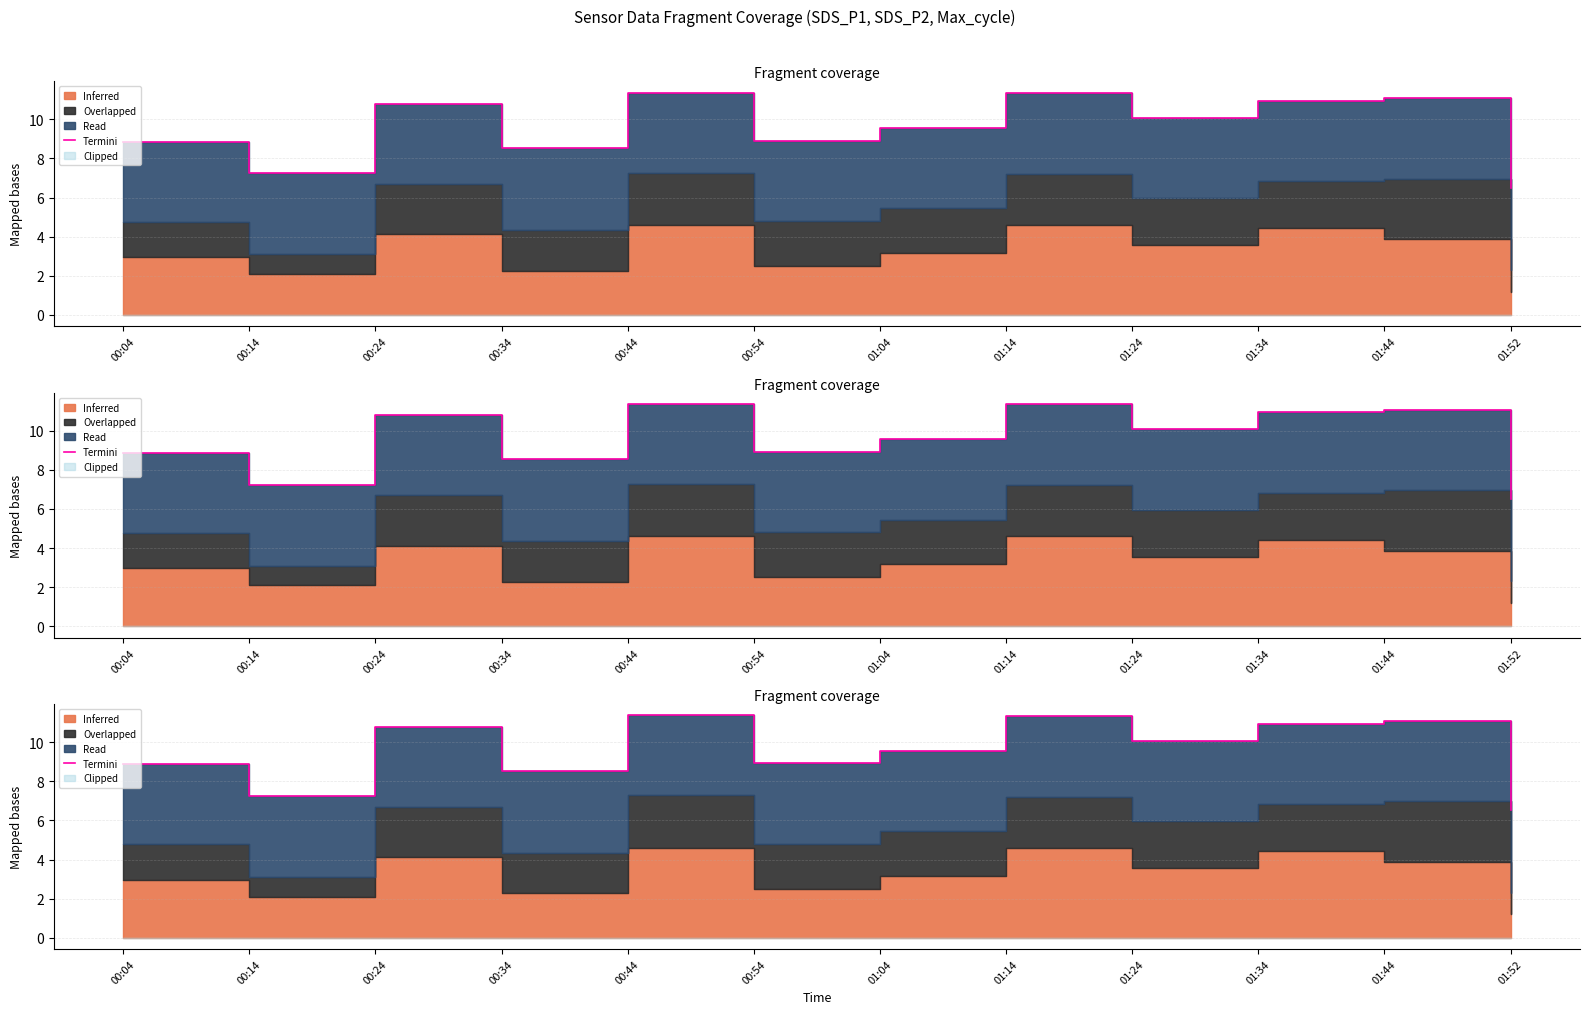

Is it true that the value at 00:24 is 10.8?

True